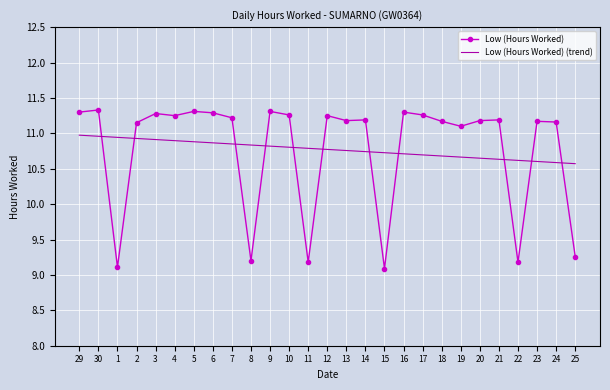

True or false: Low (Hours Worked) (trend) has a value of 16.5 at 4.

False